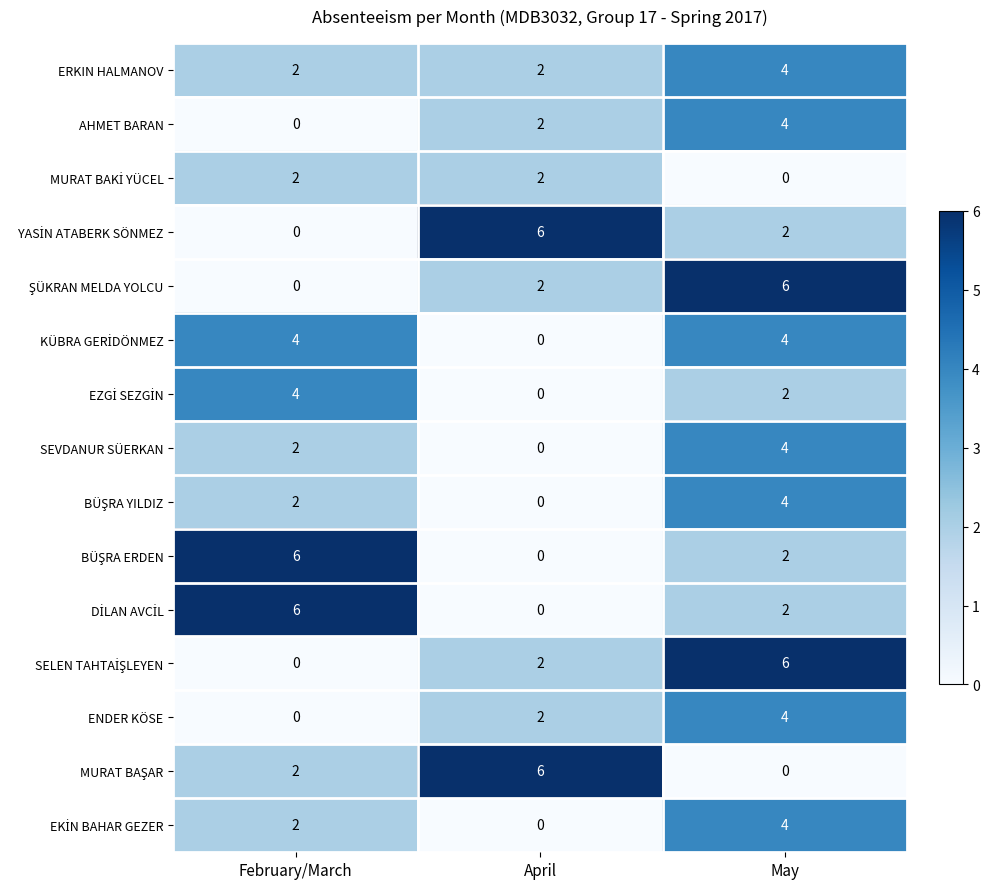

True or false: ENDER KÖSE has a value of 1 at April.

False